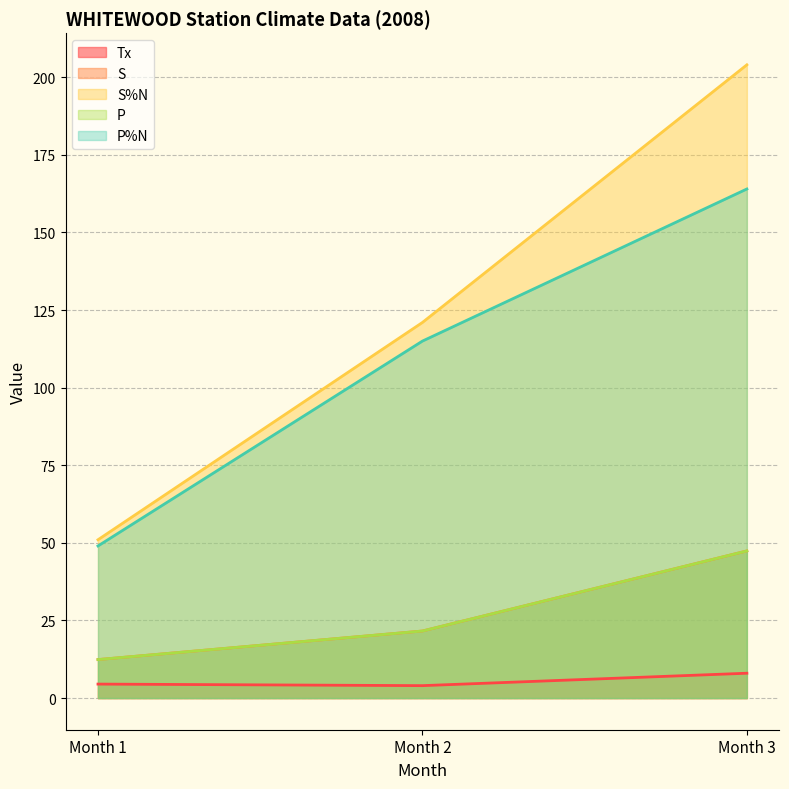

Between Month 1 and Month 3, which series saw the biggest shift?

S%N